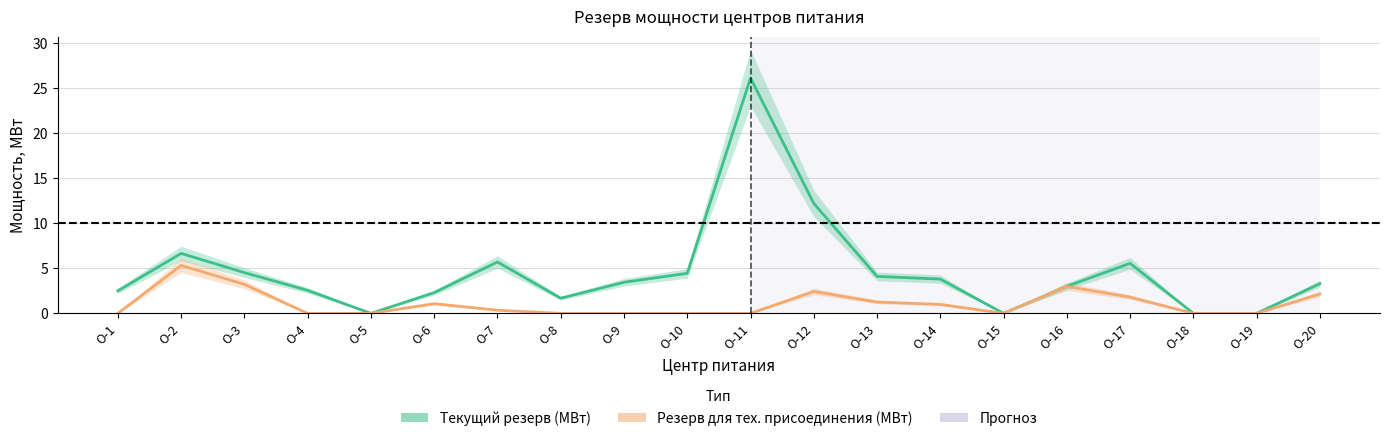

The Резерв для технологического присоединения (МВт) series shows 0.0 at О-9. True or false?

True